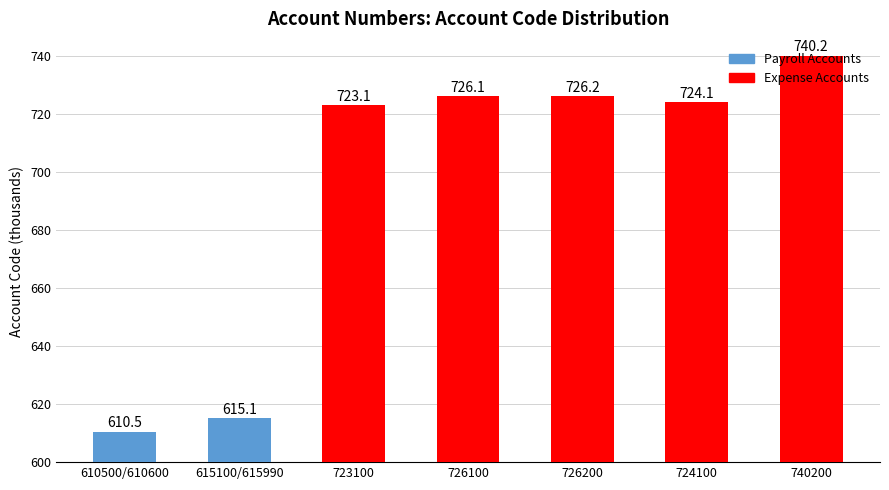

Count the number of data series in this chart.

1